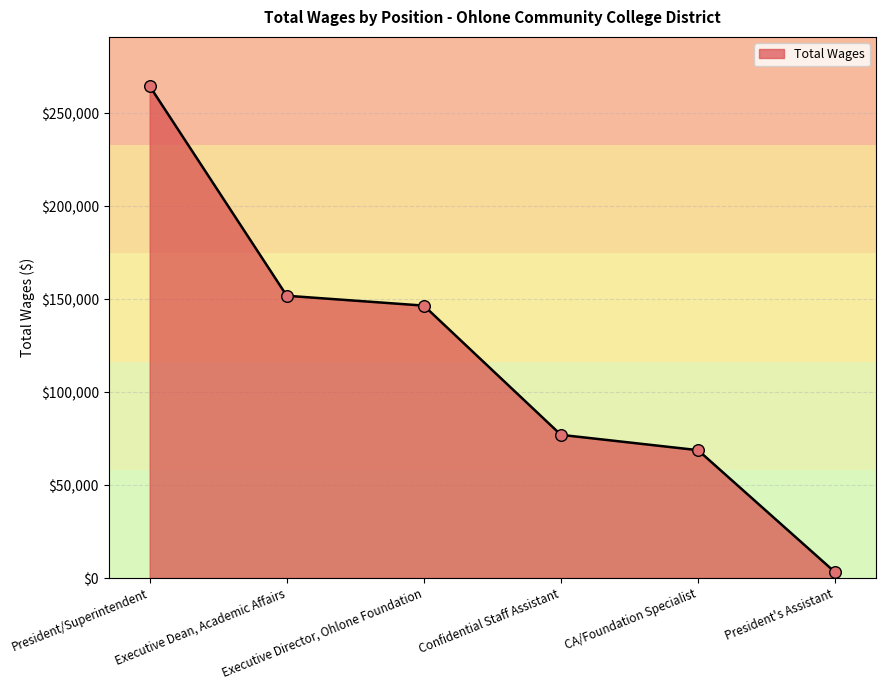

Approximately how many times larger is the value at Confidential Staff Assistant compared to President's Assistant?

25.0